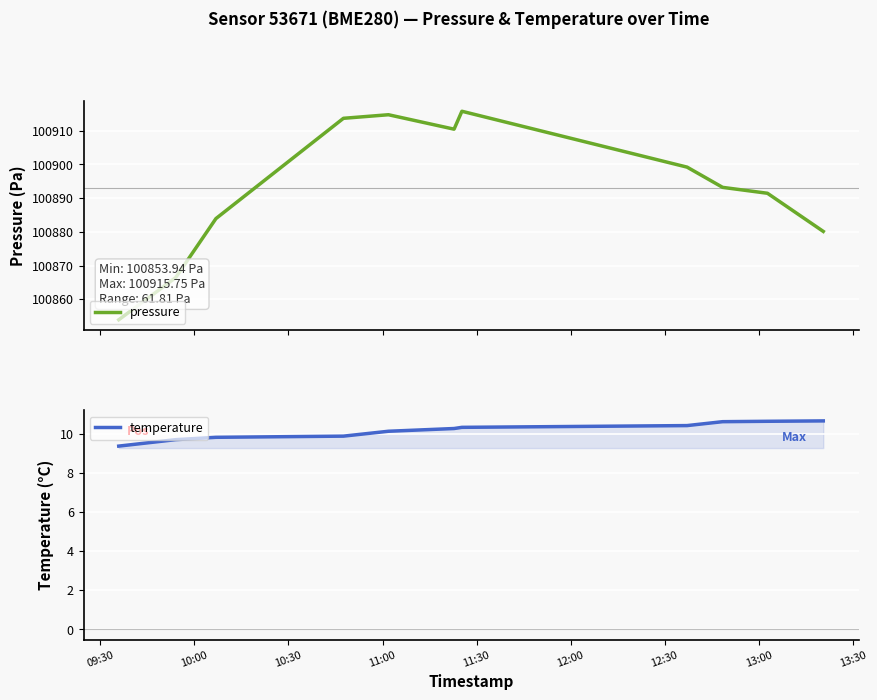

How many data points does each series have?

11